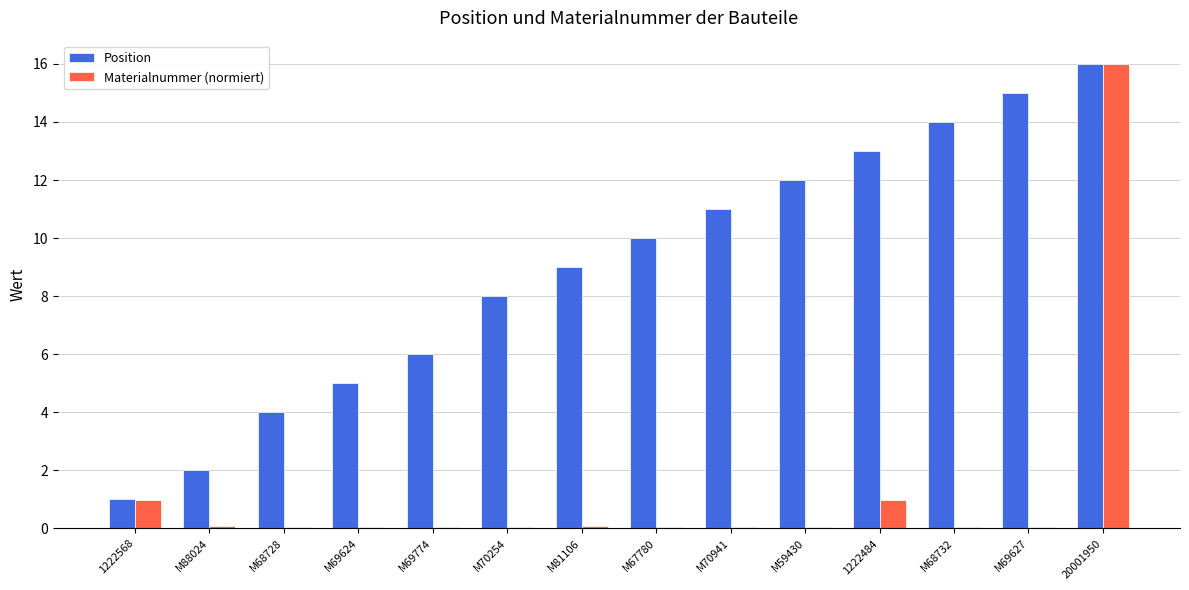

Is the value of Materialnummer (normiert) at M69774 greater than the value of Position at M69774?

No